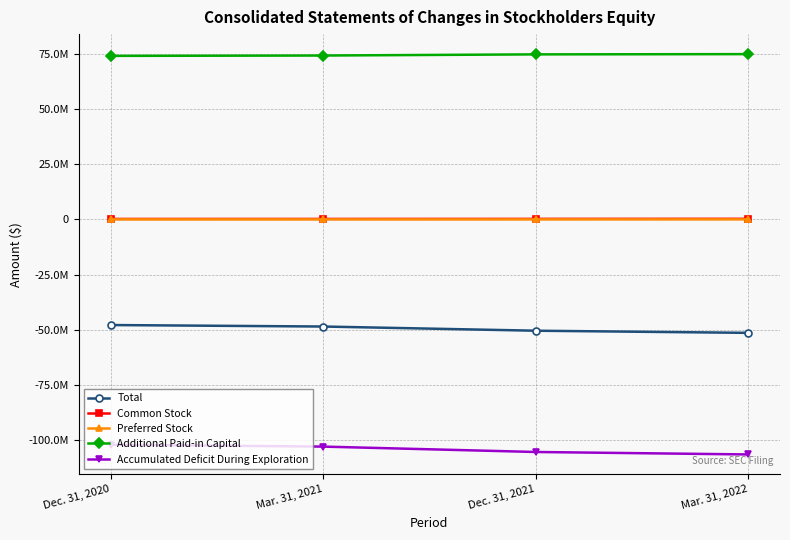

Does the chart have visible grid lines?

Yes